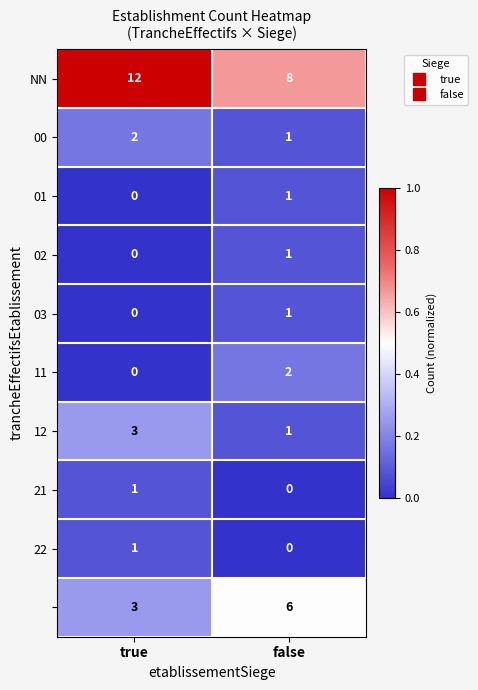

What is the total value across all series at true?

22